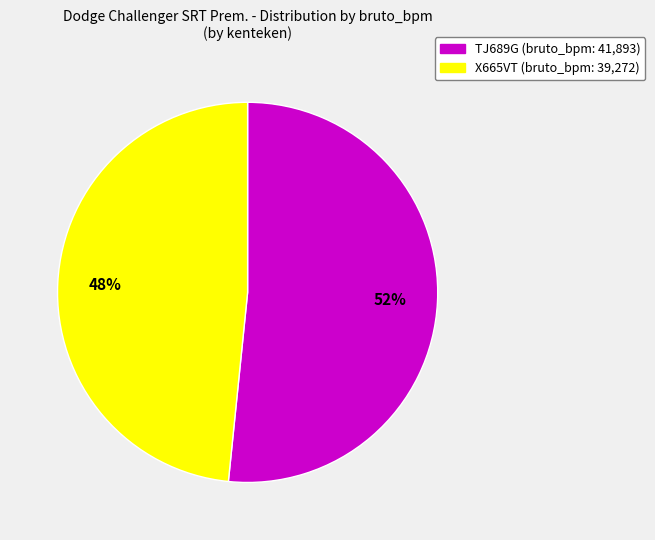

How many segments does this pie chart have?

2